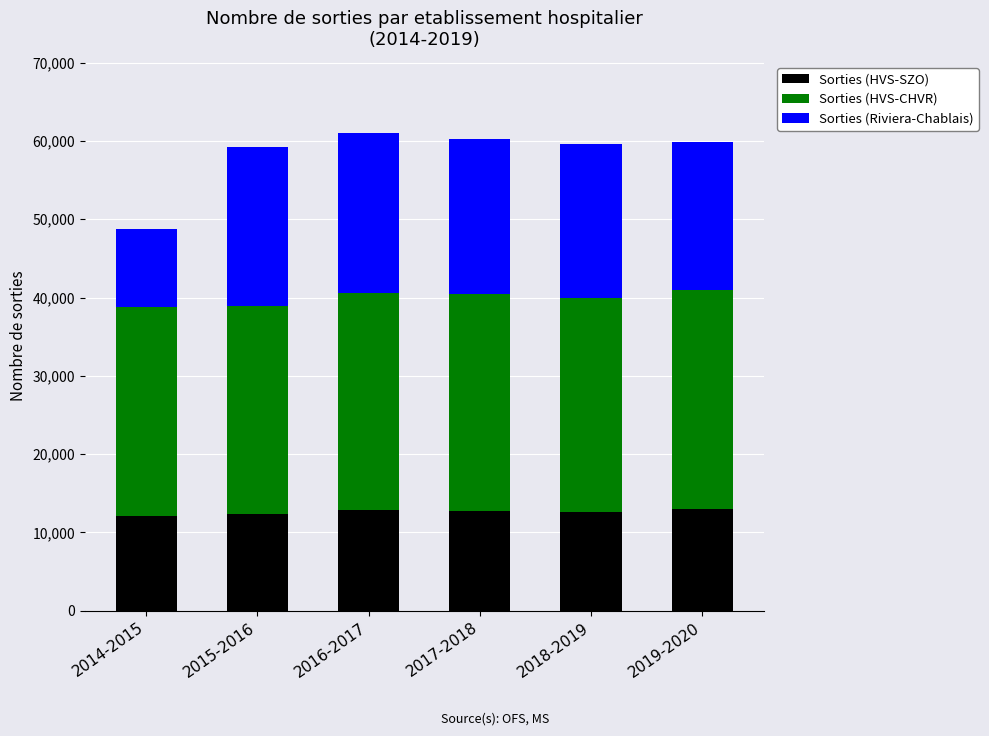

What is the total value across all series at 2016-2017?

61007